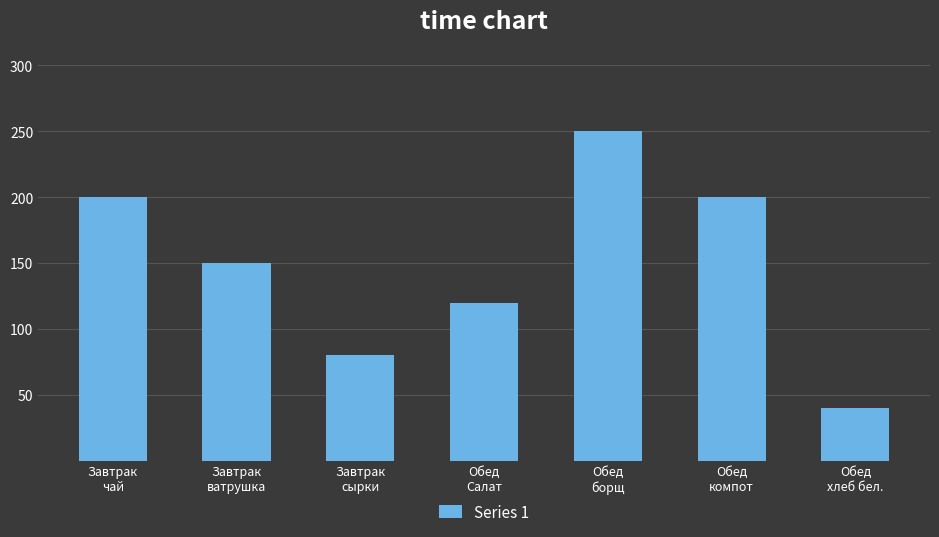

At which category does the chart reach its peak across all series?

Обед
борщ